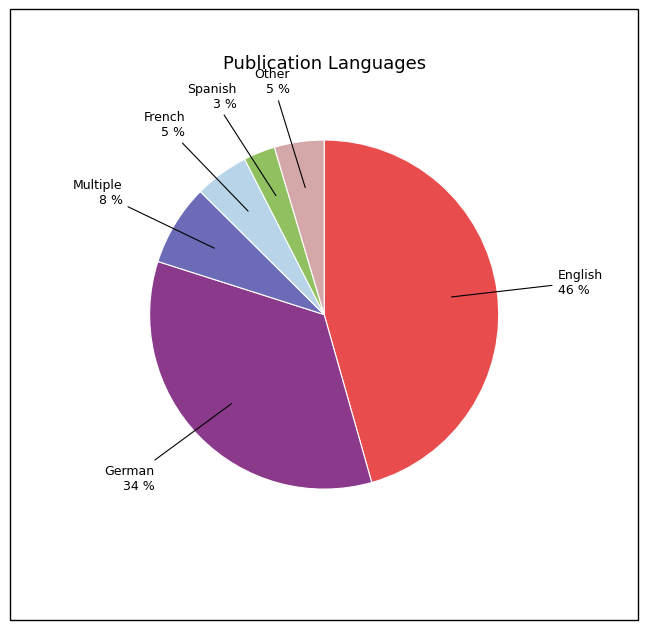

Does any single category account for the majority?

No